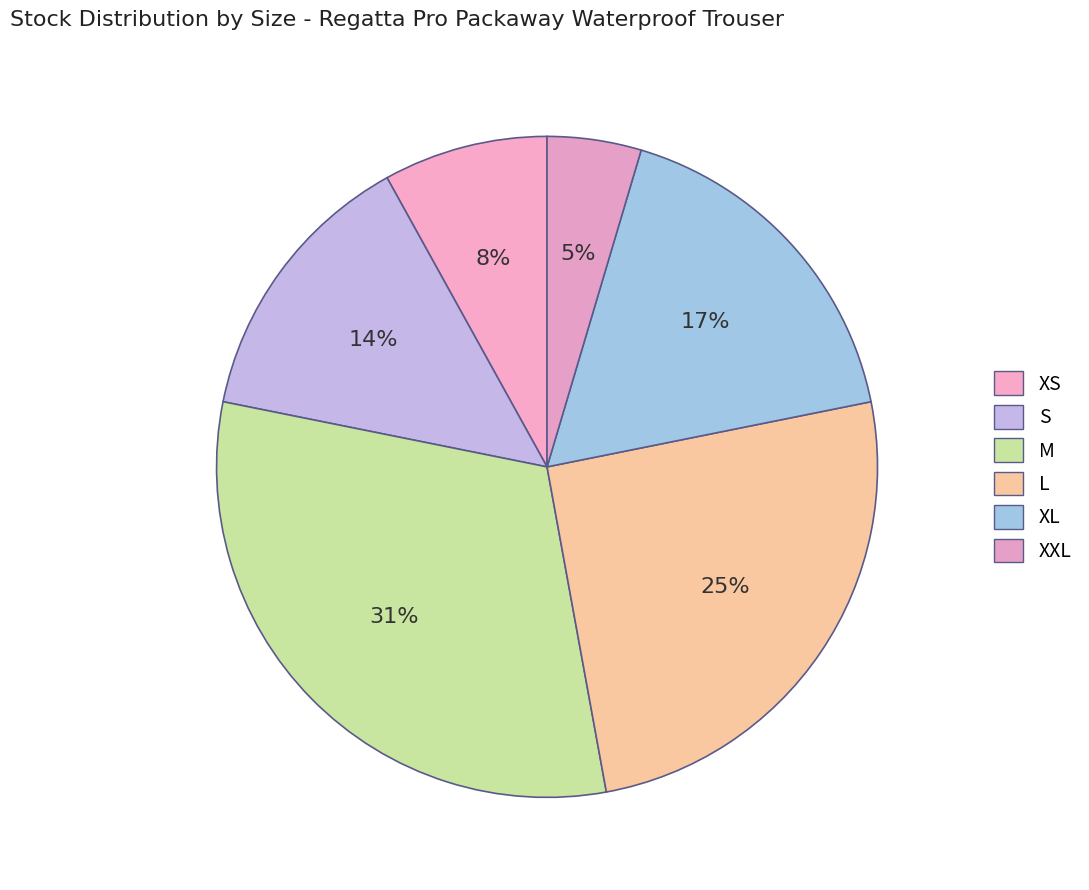

Approximately how many times larger is the value at S compared to XL?

0.8